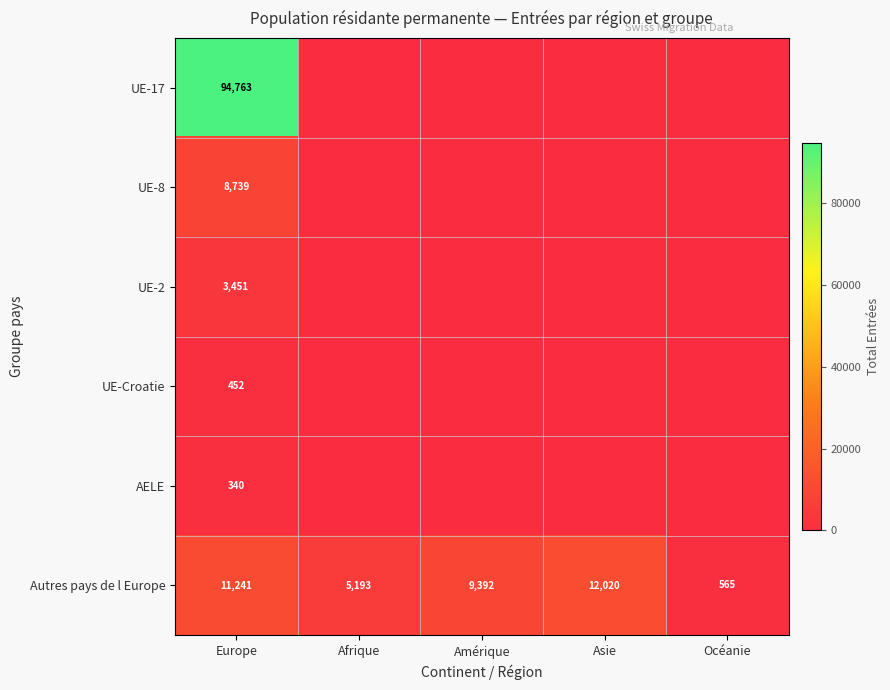

Is it true that AELE equals 340 at Europe?

True